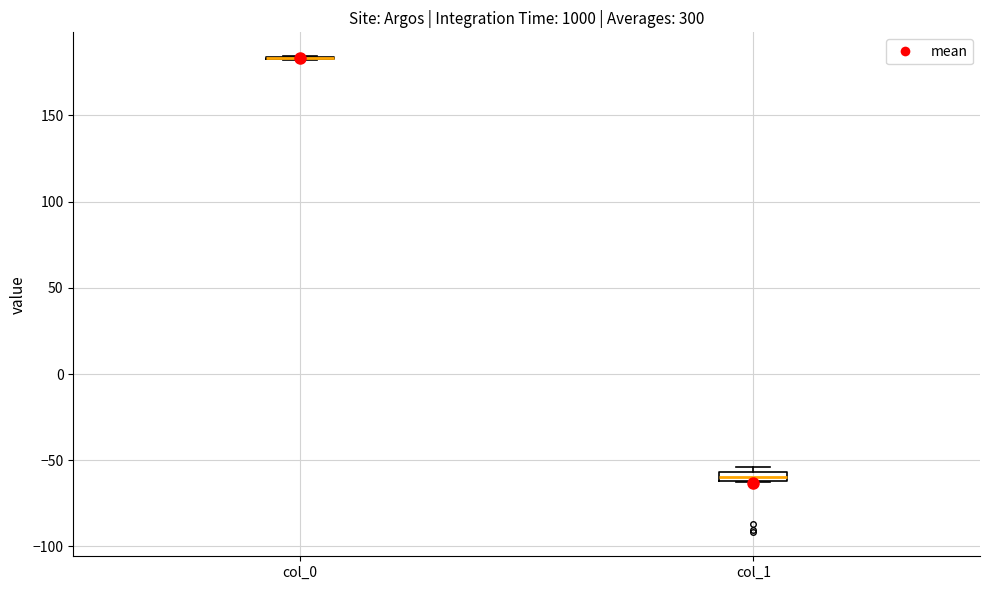

Where is the lower edge of the box for col_1 on the y-axis? The values are not printed on the chart, so give them approximately, as read against the axis.

-60